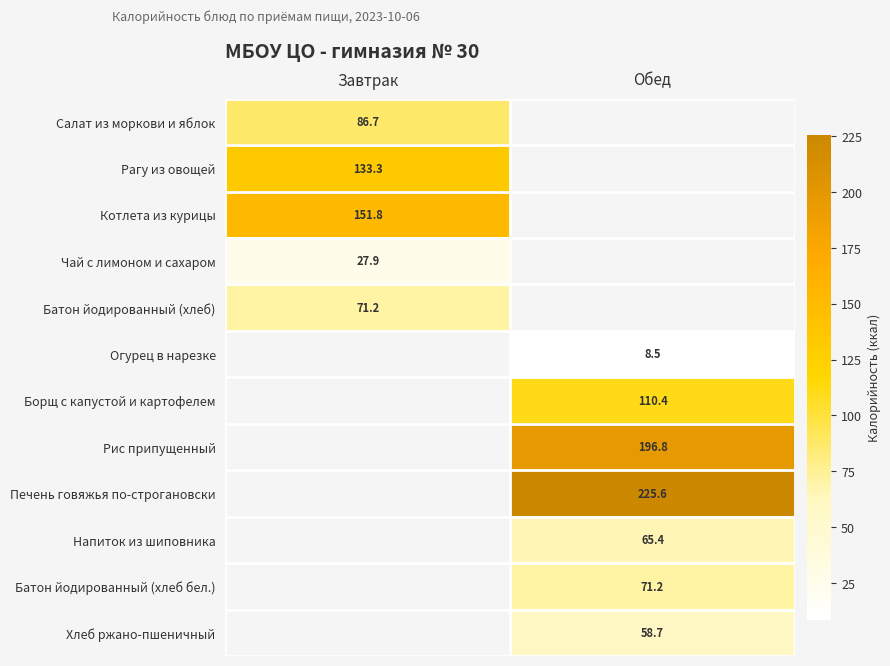

True or false: Салат из моркови и яблок has a value of 154.1 at Завтрак.

False